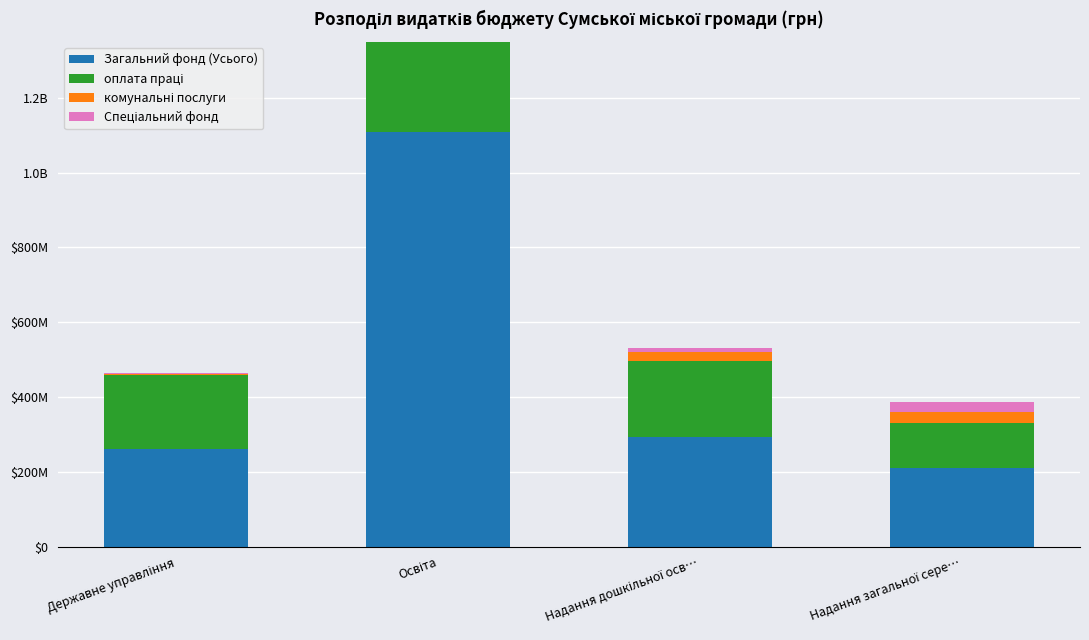

The value of Спеціальний фонд at Освіта is 70740144. True or false?

False